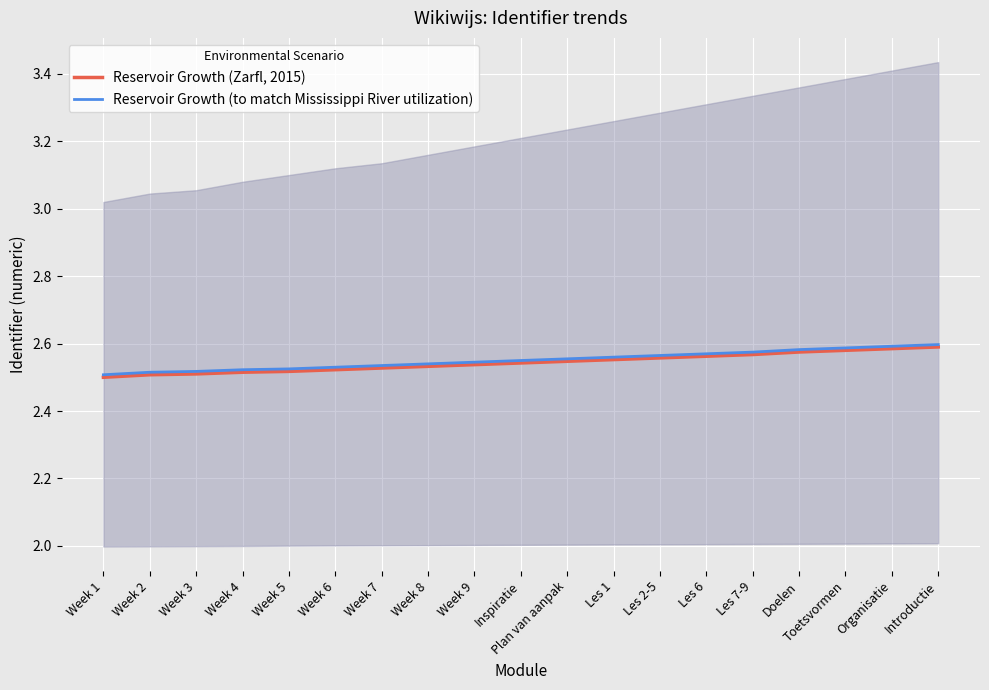

Which series has the largest total across all categories?

Reservoir Growth (to match Mississippi River utilization)